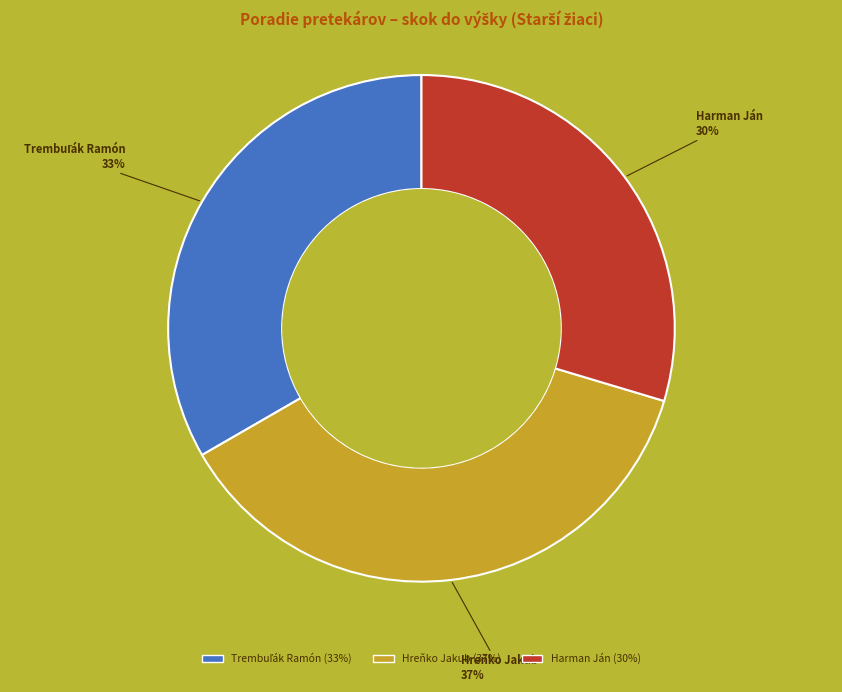

Which slice is the largest?

Hreňko Jakub